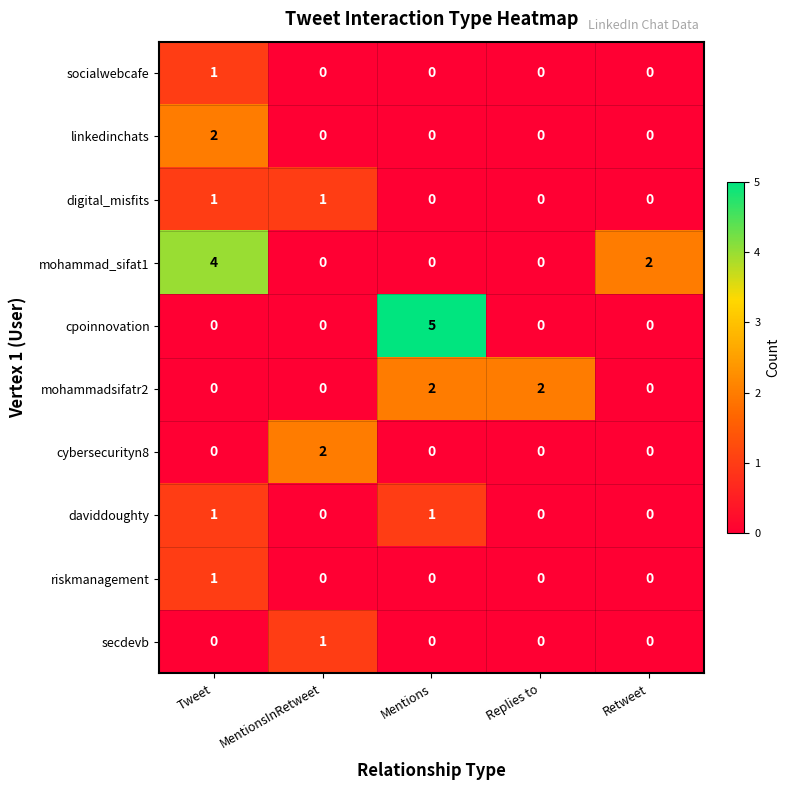

What is the greatest value displayed?

5